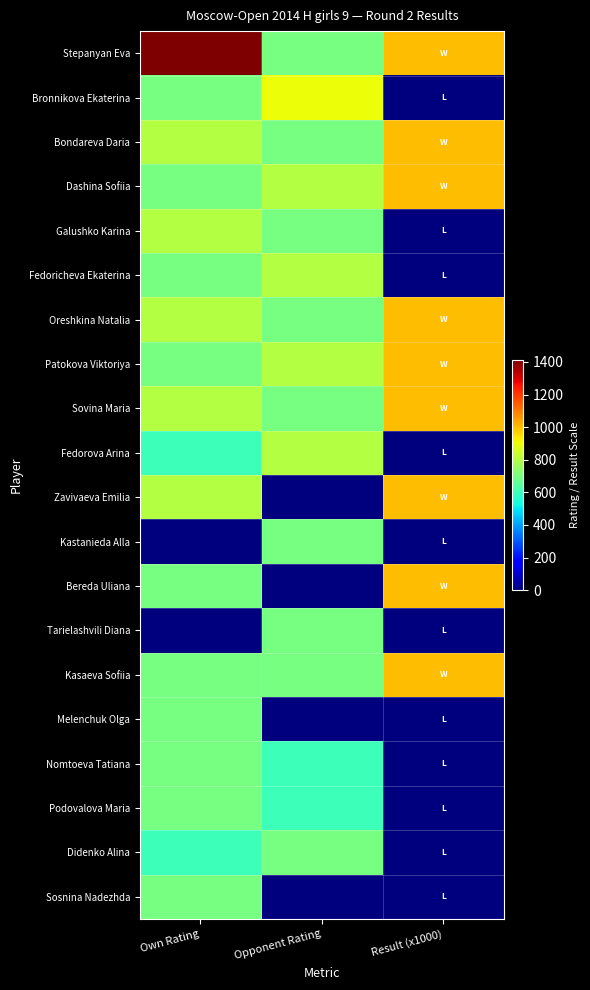

Reading left to right, what are all the values shown in this chart?

Stepanyan Eva: Own Rating=1412	Opponent Rating=700	Result (x1000)=1000
Bronnikova Ekaterina: Own Rating=700	Opponent Rating=900	Result (x1000)=0
Bondareva Daria: Own Rating=800	Opponent Rating=700	Result (x1000)=1000
Dashina Sofiia: Own Rating=700	Opponent Rating=800	Result (x1000)=1000
Galushko Karina: Own Rating=800	Opponent Rating=700	Result (x1000)=0
Fedoricheva Ekaterina: Own Rating=700	Opponent Rating=800	Result (x1000)=0
Oreshkina Natalia: Own Rating=800	Opponent Rating=700	Result (x1000)=1000
Patokova Viktoriya: Own Rating=700	Opponent Rating=800	Result (x1000)=1000
Sovina Maria: Own Rating=800	Opponent Rating=700	Result (x1000)=1000
Fedorova Arina: Own Rating=600	Opponent Rating=800	Result (x1000)=0
Zavivaeva Emilia: Own Rating=800	Opponent Rating=0	Result (x1000)=1000
Kastanieda Alla: Own Rating=0	Opponent Rating=700	Result (x1000)=0
Bereda Uliana: Own Rating=700	Opponent Rating=0	Result (x1000)=1000
Tarielashvili Diana: Own Rating=0	Opponent Rating=700	Result (x1000)=0
Kasaeva Sofiia: Own Rating=700	Opponent Rating=700	Result (x1000)=1000
Melenchuk Olga: Own Rating=700	Opponent Rating=0	Result (x1000)=0
Nomtoeva Tatiana: Own Rating=700	Opponent Rating=600	Result (x1000)=0
Podovalova Maria: Own Rating=700	Opponent Rating=600	Result (x1000)=0
Didenko Alina: Own Rating=600	Opponent Rating=700	Result (x1000)=0
Sosnina Nadezhda: Own Rating=700	Opponent Rating=0	Result (x1000)=0